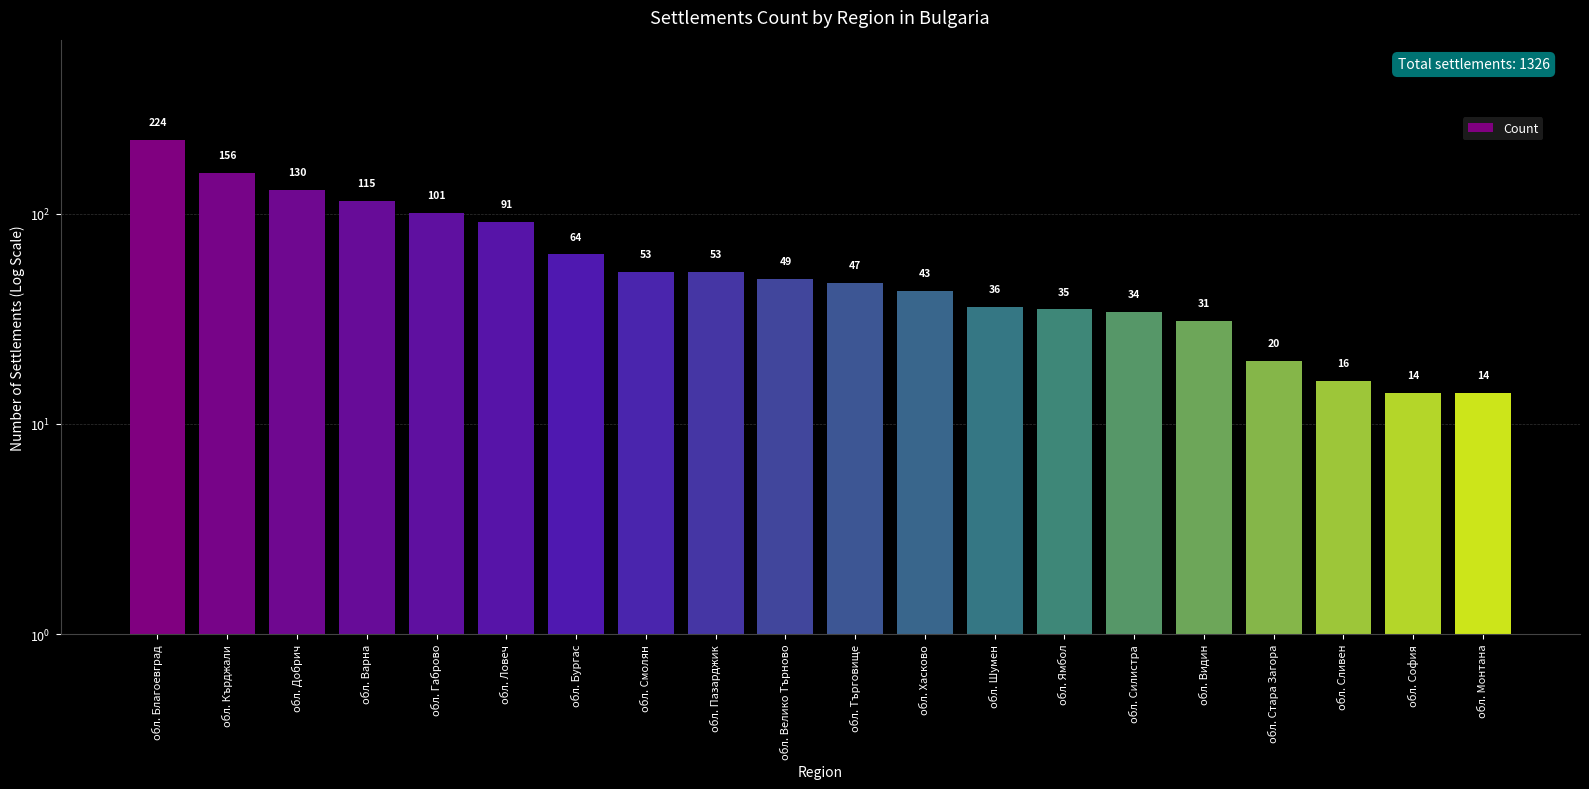

Reading right to left, what are all the values shown in this chart?

14	14	16	20	31	34	35	36	43	47	49	53	53	64	91	101	115	130	156	224